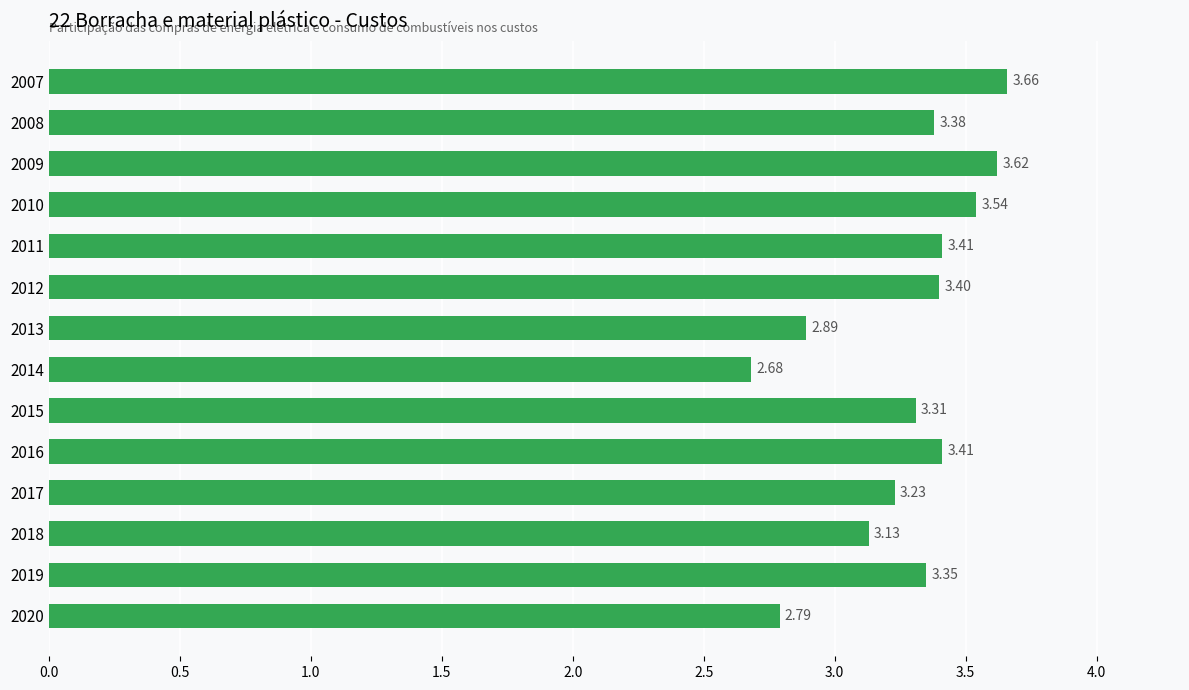

Which has a higher value, 2012 or 2007?

2007